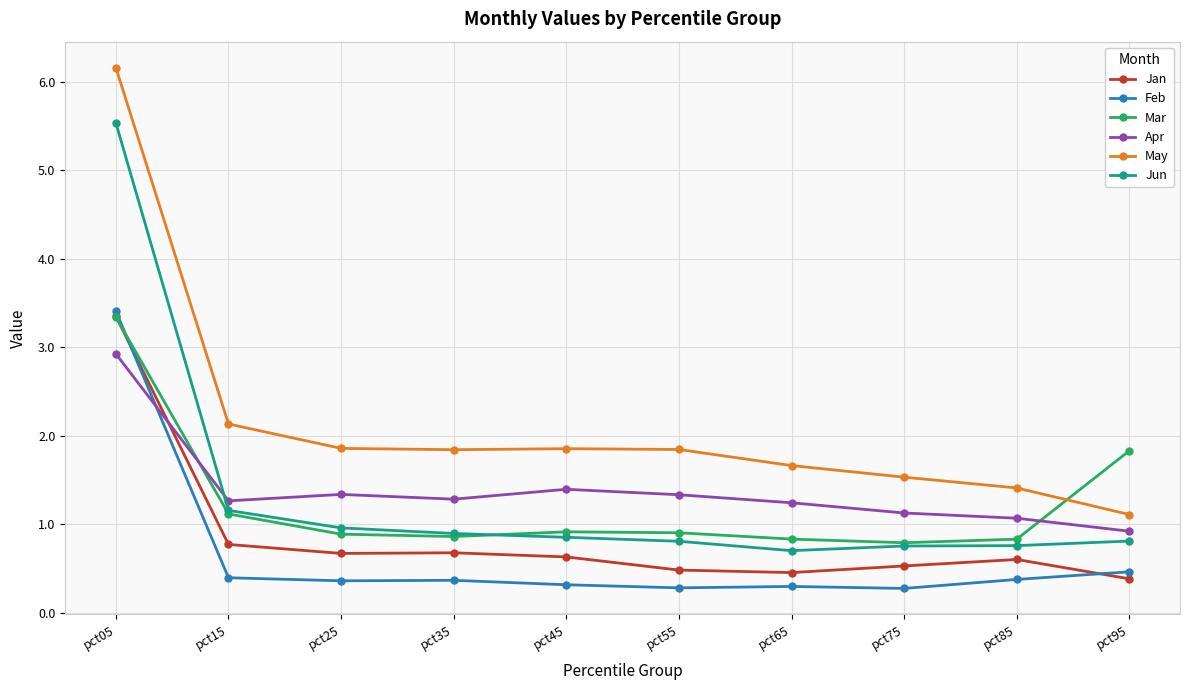

Is the value of Jan at pct25 greater than the value of Mar at pct95?

No